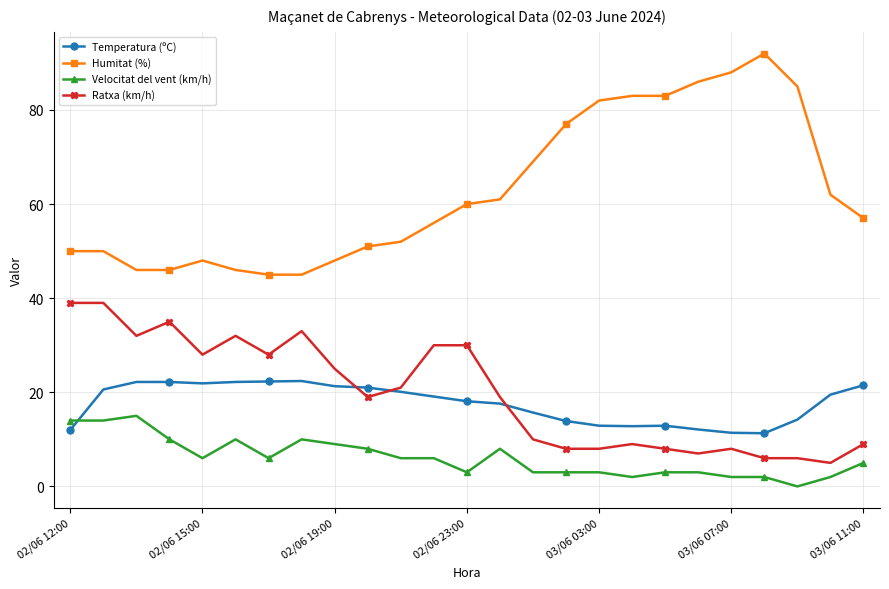

True or false: Velocitat del vent (km/h) has more than 2 interior local peaks.

True